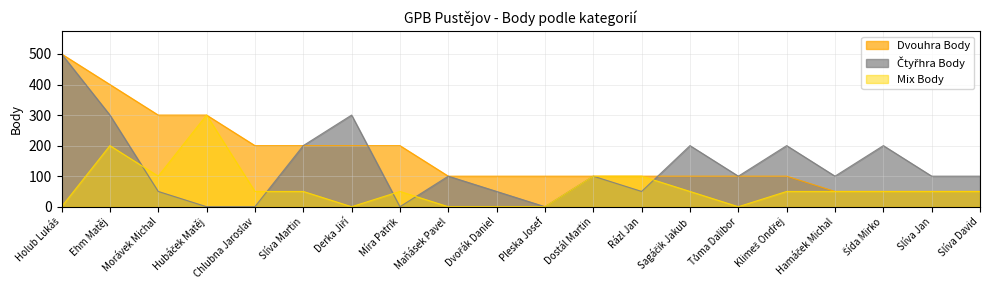

What is the sum of the Dvouhra Body values at Derka Jiří and Míra Patrik?

400